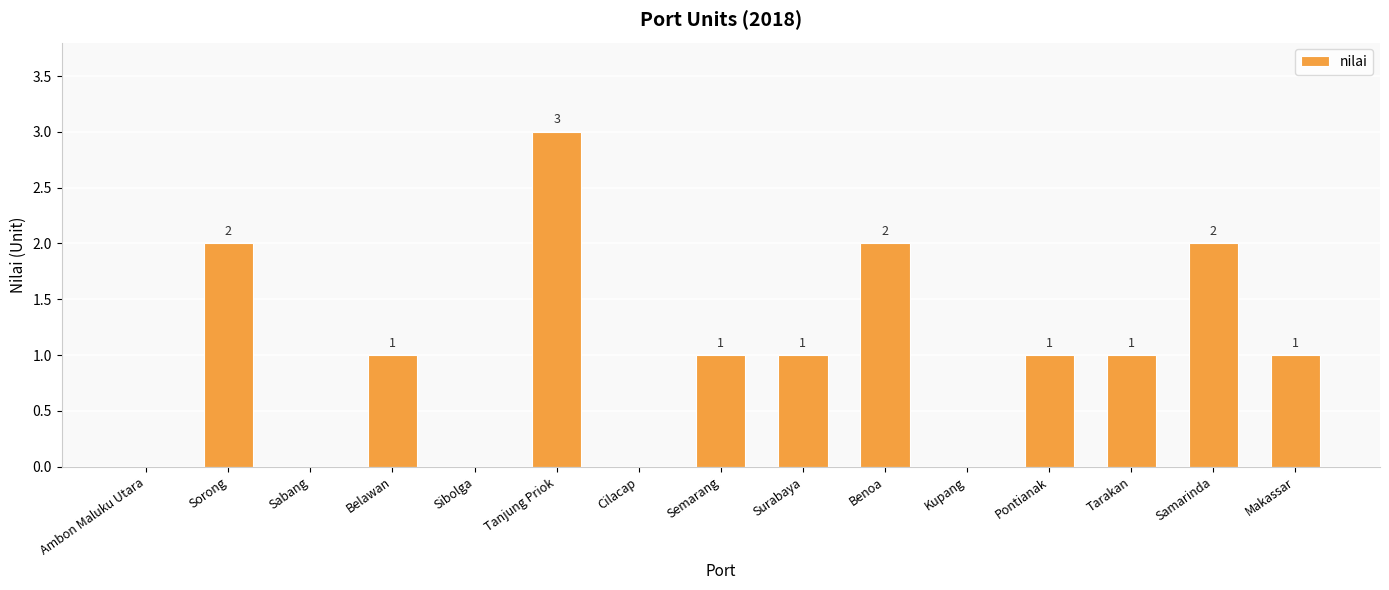

Are the bars horizontal?

No